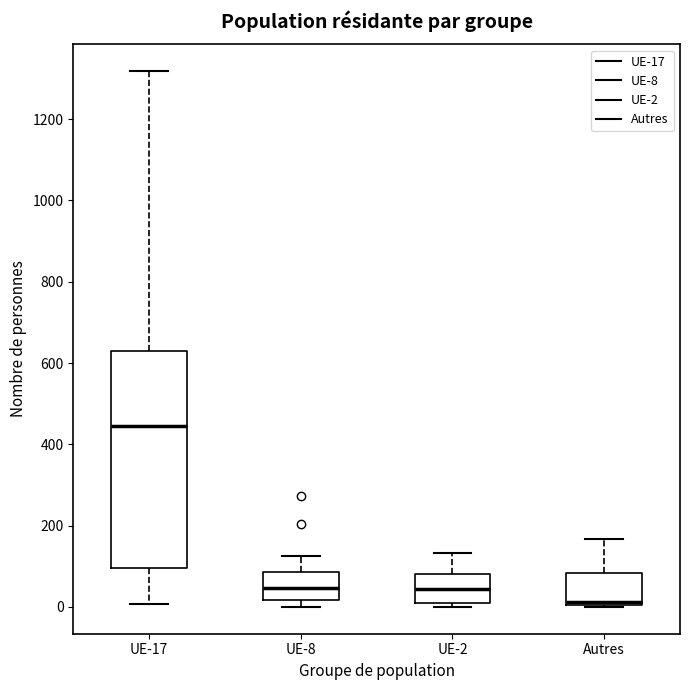

Reading left to right, read every box against the y-axis: the position of its median line, the range the box covers, and the ends of its whiskers. The values are not printed on the chart, so give them approximately, as read against the axis.

UE-17: median 440, box 100 to 620, whiskers 0 to 1320
UE-8: median 40, box 20 to 80, whiskers 0 to 120
UE-2: median 40, box 20 to 80, whiskers 0 to 140
Autres: median 20, box 0 to 80, whiskers 0 to 160